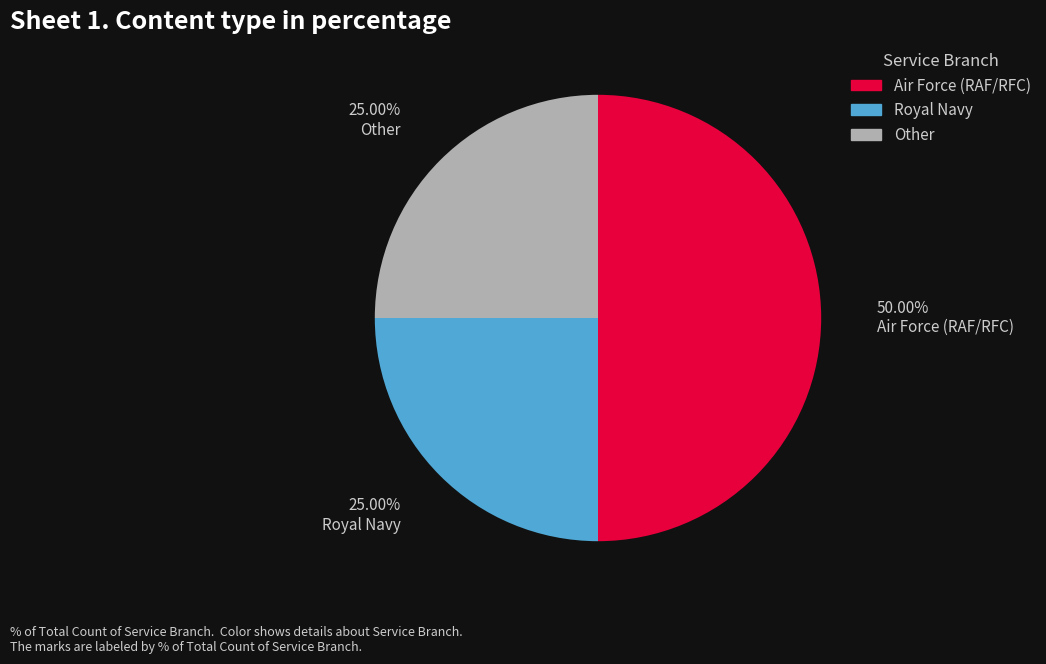

To the nearest percent, what percentage of the pie is Air Force (RAF/RFC)?

50%